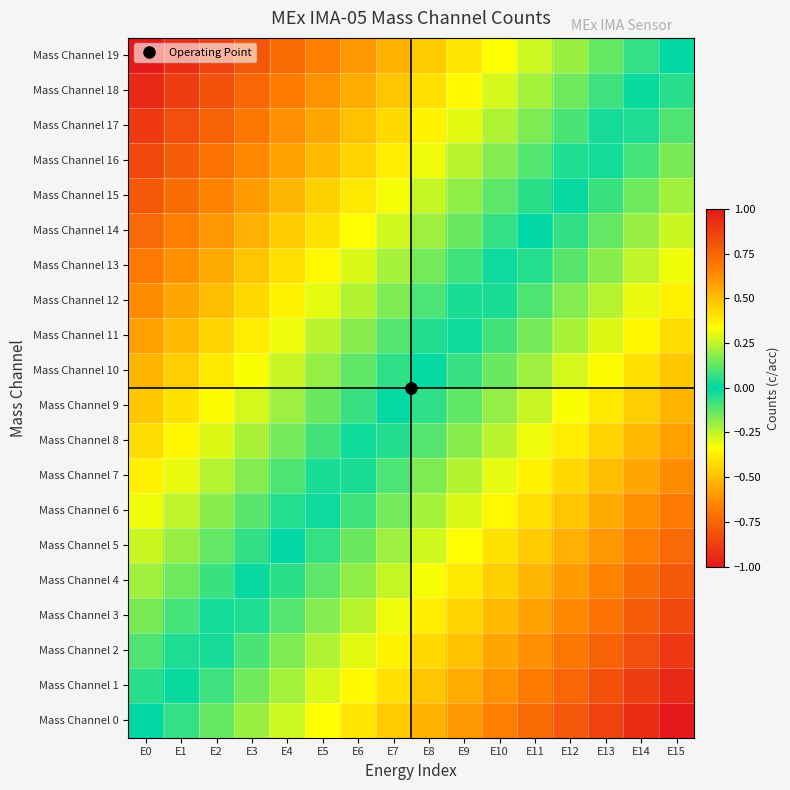

Reading left to right, what are all the values shown in this chart?

Mass Channel 0: E0=0.0	E1=0.1	E2=0.1	E3=0.2	E4=0.3	E5=0.3	E6=0.4	E7=0.5	E8=0.5	E9=0.6	E10=0.7	E11=0.7	E12=0.8	E13=0.9	E14=0.9	E15=1.0
Mass Channel 1: E0=-0.1	E1=0.0	E2=0.1	E3=0.1	E4=0.2	E5=0.3	E6=0.3	E7=0.4	E8=0.5	E9=0.5	E10=0.6	E11=0.7	E12=0.7	E13=0.8	E14=0.9	E15=0.9
Mass Channel 2: E0=-0.1	E1=-0.0	E2=0.0	E3=0.1	E4=0.2	E5=0.2	E6=0.3	E7=0.4	E8=0.4	E9=0.5	E10=0.6	E11=0.6	E12=0.7	E13=0.8	E14=0.8	E15=0.9
Mass Channel 3: E0=-0.2	E1=-0.1	E2=-0.0	E3=0.0	E4=0.1	E5=0.2	E6=0.2	E7=0.3	E8=0.4	E9=0.4	E10=0.5	E11=0.6	E12=0.6	E13=0.7	E14=0.8	E15=0.8
Mass Channel 4: E0=-0.2	E1=-0.1	E2=-0.1	E3=-0.0	E4=0.1	E5=0.1	E6=0.2	E7=0.3	E8=0.3	E9=0.4	E10=0.5	E11=0.5	E12=0.6	E13=0.7	E14=0.7	E15=0.8
Mass Channel 5: E0=-0.3	E1=-0.2	E2=-0.1	E3=-0.1	E4=0.0	E5=0.1	E6=0.1	E7=0.2	E8=0.3	E9=0.3	E10=0.4	E11=0.5	E12=0.5	E13=0.6	E14=0.7	E15=0.7
Mass Channel 6: E0=-0.3	E1=-0.2	E2=-0.2	E3=-0.1	E4=-0.0	E5=0.0	E6=0.1	E7=0.2	E8=0.2	E9=0.3	E10=0.4	E11=0.4	E12=0.5	E13=0.6	E14=0.6	E15=0.7
Mass Channel 7: E0=-0.4	E1=-0.3	E2=-0.2	E3=-0.2	E4=-0.1	E5=-0.0	E6=0.0	E7=0.1	E8=0.2	E9=0.2	E10=0.3	E11=0.4	E12=0.4	E13=0.5	E14=0.6	E15=0.6
Mass Channel 8: E0=-0.4	E1=-0.4	E2=-0.3	E3=-0.2	E4=-0.2	E5=-0.1	E6=-0.0	E7=0.0	E8=0.1	E9=0.2	E10=0.2	E11=0.3	E12=0.4	E13=0.4	E14=0.5	E15=0.6
Mass Channel 9: E0=-0.5	E1=-0.4	E2=-0.3	E3=-0.3	E4=-0.2	E5=-0.1	E6=-0.1	E7=-0.0	E8=0.1	E9=0.1	E10=0.2	E11=0.3	E12=0.3	E13=0.4	E14=0.5	E15=0.5
Mass Channel 10: E0=-0.5	E1=-0.5	E2=-0.4	E3=-0.3	E4=-0.3	E5=-0.2	E6=-0.1	E7=-0.1	E8=0.0	E9=0.1	E10=0.1	E11=0.2	E12=0.3	E13=0.3	E14=0.4	E15=0.5
Mass Channel 11: E0=-0.6	E1=-0.5	E2=-0.4	E3=-0.4	E4=-0.3	E5=-0.2	E6=-0.2	E7=-0.1	E8=-0.0	E9=0.0	E10=0.1	E11=0.2	E12=0.2	E13=0.3	E14=0.4	E15=0.4
Mass Channel 12: E0=-0.6	E1=-0.6	E2=-0.5	E3=-0.4	E4=-0.4	E5=-0.3	E6=-0.2	E7=-0.2	E8=-0.1	E9=-0.0	E10=0.0	E11=0.1	E12=0.2	E13=0.2	E14=0.3	E15=0.4
Mass Channel 13: E0=-0.7	E1=-0.6	E2=-0.6	E3=-0.5	E4=-0.4	E5=-0.4	E6=-0.3	E7=-0.2	E8=-0.2	E9=-0.1	E10=-0.0	E11=0.0	E12=0.1	E13=0.2	E14=0.2	E15=0.3
Mass Channel 14: E0=-0.7	E1=-0.7	E2=-0.6	E3=-0.5	E4=-0.5	E5=-0.4	E6=-0.3	E7=-0.3	E8=-0.2	E9=-0.1	E10=-0.1	E11=-0.0	E12=0.1	E13=0.1	E14=0.2	E15=0.3
Mass Channel 15: E0=-0.8	E1=-0.7	E2=-0.7	E3=-0.6	E4=-0.5	E5=-0.5	E6=-0.4	E7=-0.3	E8=-0.3	E9=-0.2	E10=-0.1	E11=-0.1	E12=0.0	E13=0.1	E14=0.1	E15=0.2
Mass Channel 16: E0=-0.8	E1=-0.8	E2=-0.7	E3=-0.6	E4=-0.6	E5=-0.5	E6=-0.4	E7=-0.4	E8=-0.3	E9=-0.2	E10=-0.2	E11=-0.1	E12=-0.0	E13=0.0	E14=0.1	E15=0.2
Mass Channel 17: E0=-0.9	E1=-0.8	E2=-0.8	E3=-0.7	E4=-0.6	E5=-0.6	E6=-0.5	E7=-0.4	E8=-0.4	E9=-0.3	E10=-0.2	E11=-0.2	E12=-0.1	E13=-0.0	E14=0.0	E15=0.1
Mass Channel 18: E0=-0.9	E1=-0.9	E2=-0.8	E3=-0.7	E4=-0.7	E5=-0.6	E6=-0.5	E7=-0.5	E8=-0.4	E9=-0.3	E10=-0.3	E11=-0.2	E12=-0.1	E13=-0.1	E14=-0.0	E15=0.1
Mass Channel 19: E0=-1.0	E1=-0.9	E2=-0.9	E3=-0.8	E4=-0.7	E5=-0.7	E6=-0.6	E7=-0.5	E8=-0.5	E9=-0.4	E10=-0.3	E11=-0.3	E12=-0.2	E13=-0.1	E14=-0.1	E15=0.0